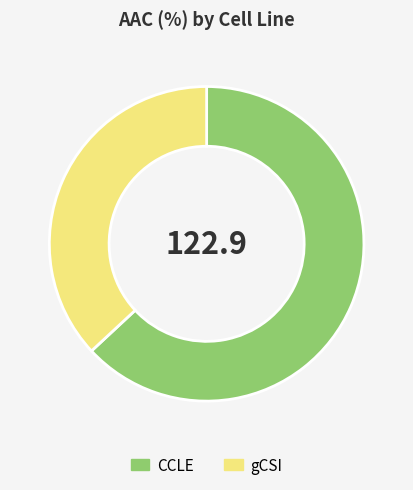

Combined, do gCSI and CCLE account for over 50%?

Yes